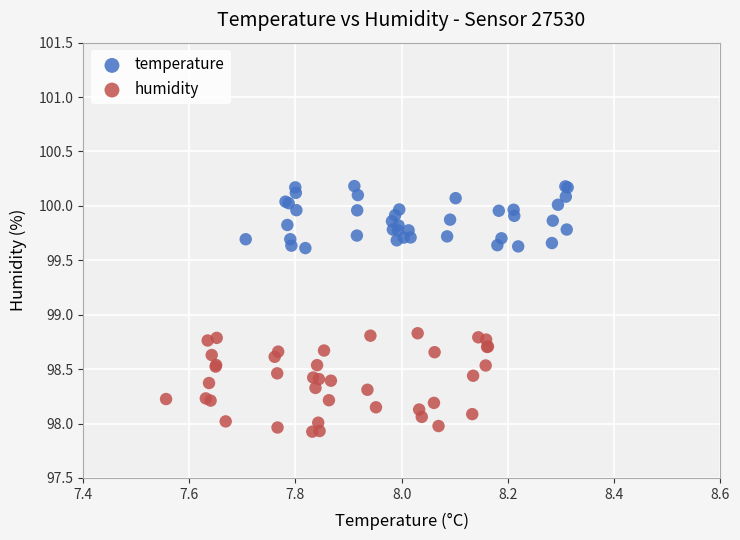

Which series reaches the maximum Y coordinate?

temperature